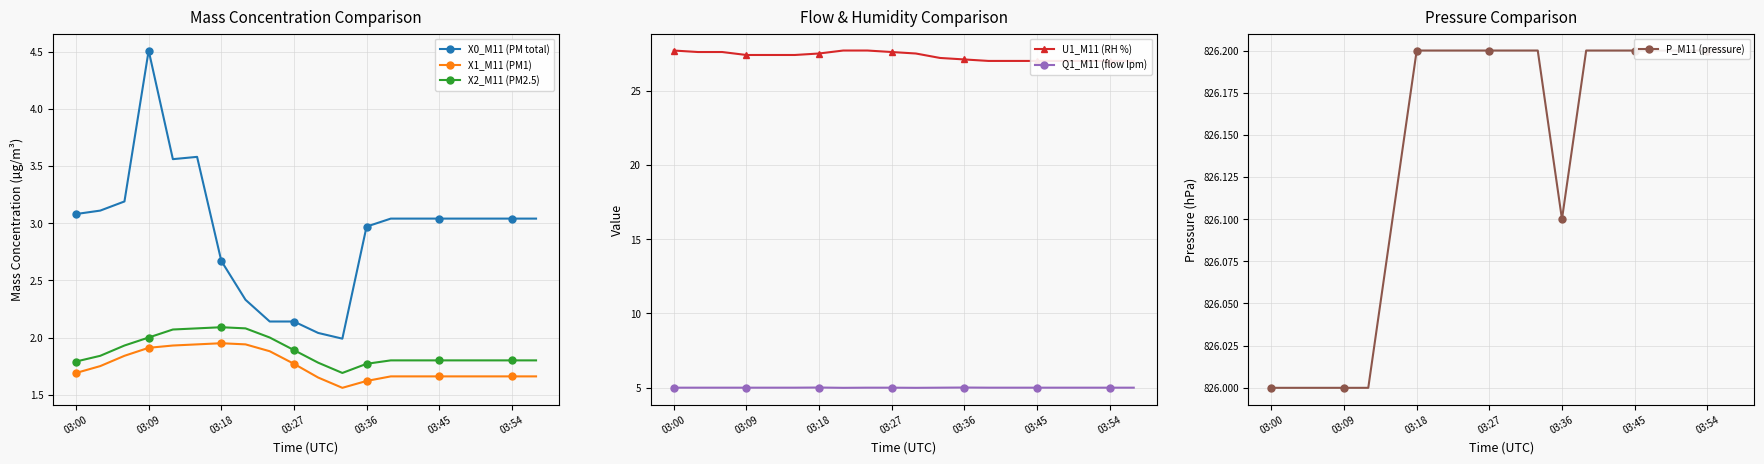

True or false: X1_M11 (PM1) has more than 0 interior local peaks.

True